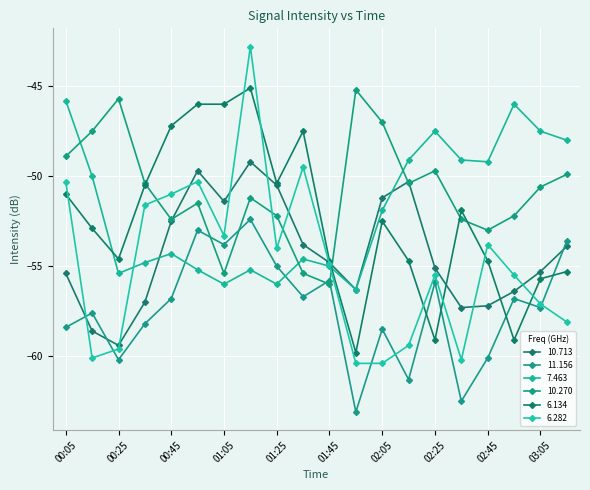

What is the difference between the second highest and second lowest values in the 6.282 series?

10.9